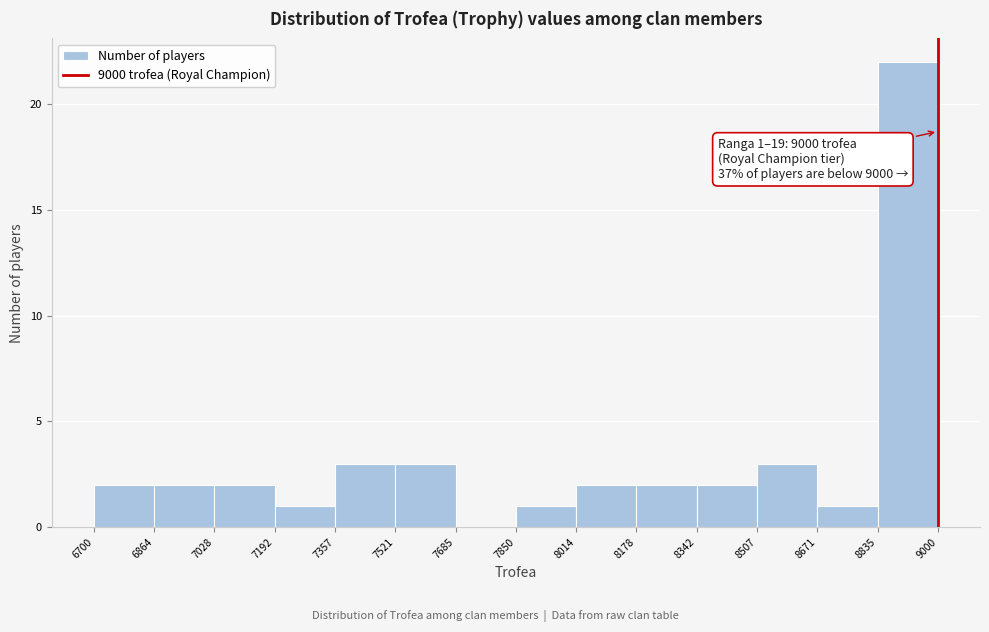

Which range on the x-axis has the tallest bar?

8835 to 9000